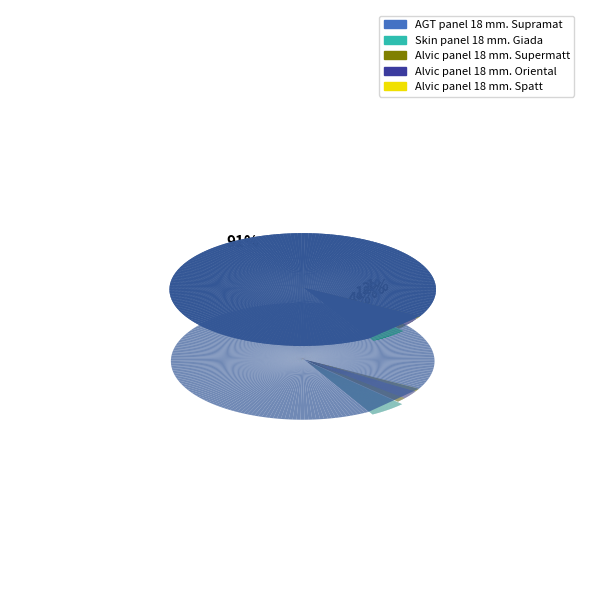

How many segments does this pie chart have?

5